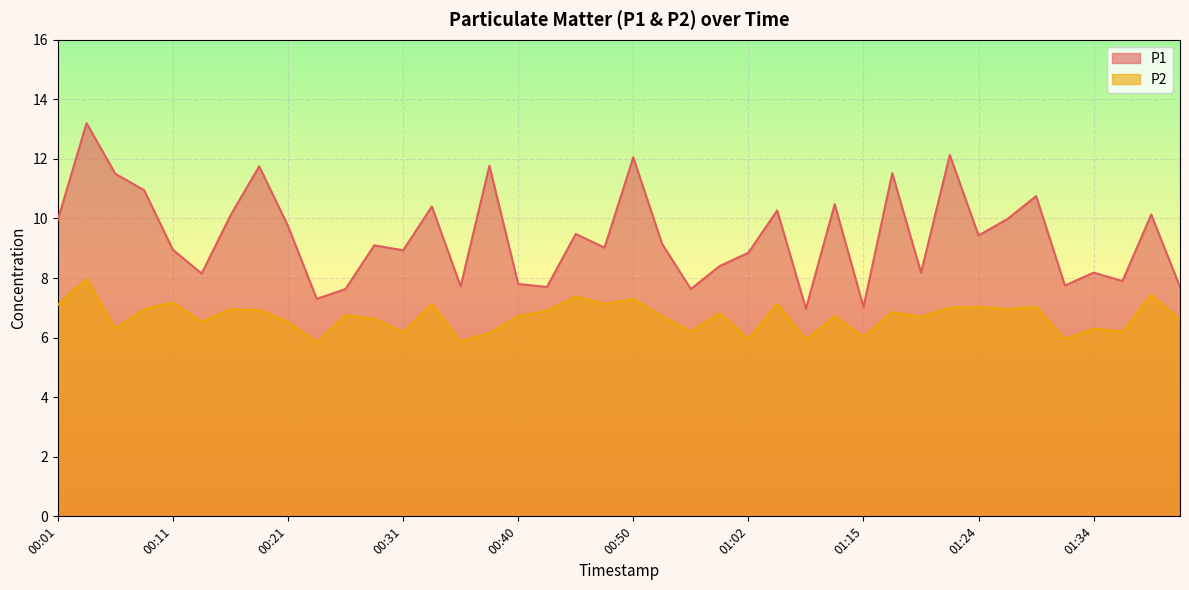

What are all the series names shown in the legend?

P1, P2